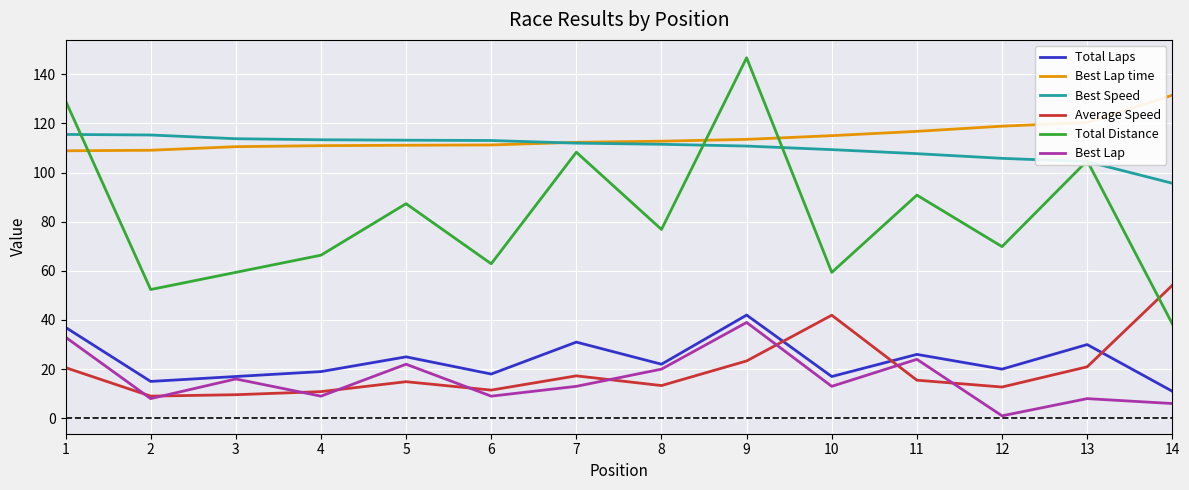

What is the average value of the Best Lap time series?

114.5